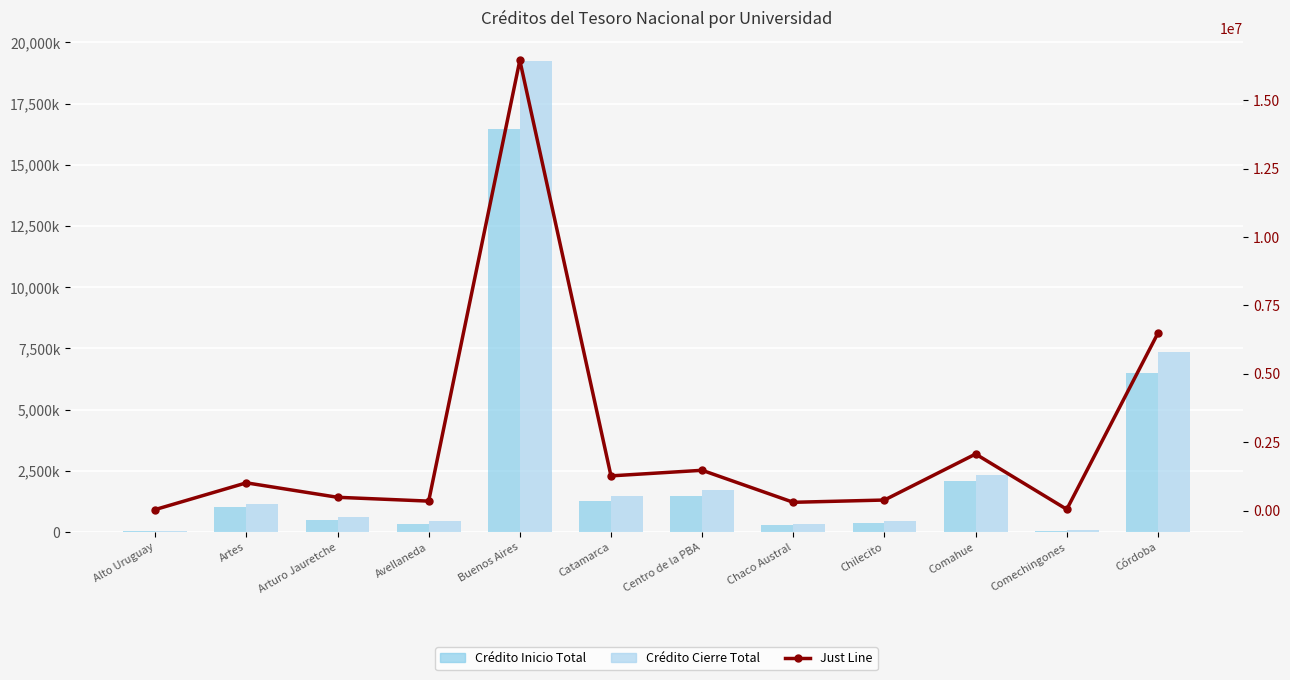

Rank the series by their maximum value, from highest to lowest.

Crédito Cierre Total, Crédito Inicio Total, Just Line